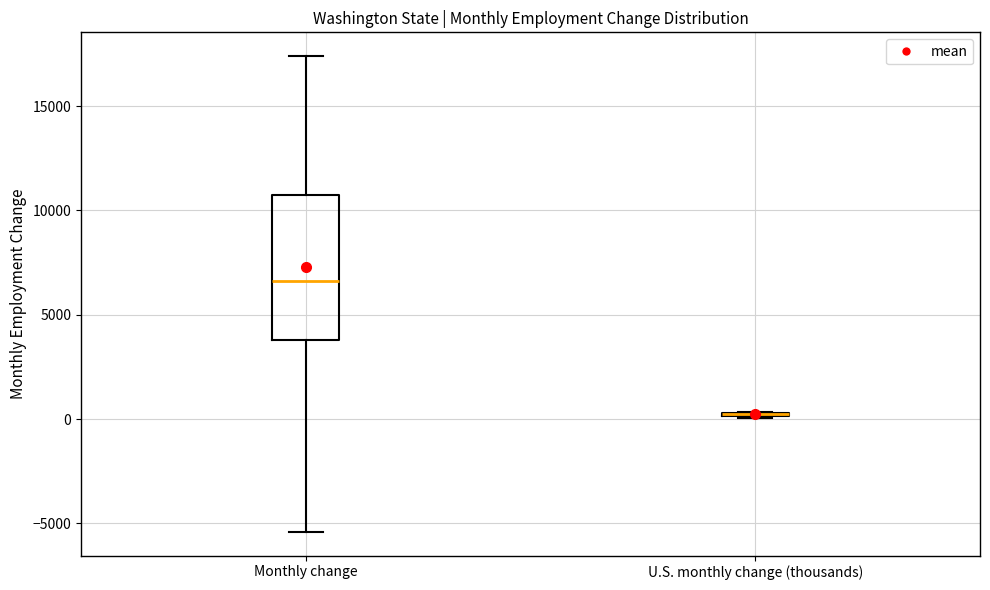

Which box is the tallest, from its lower edge to its upper edge?

Monthly change